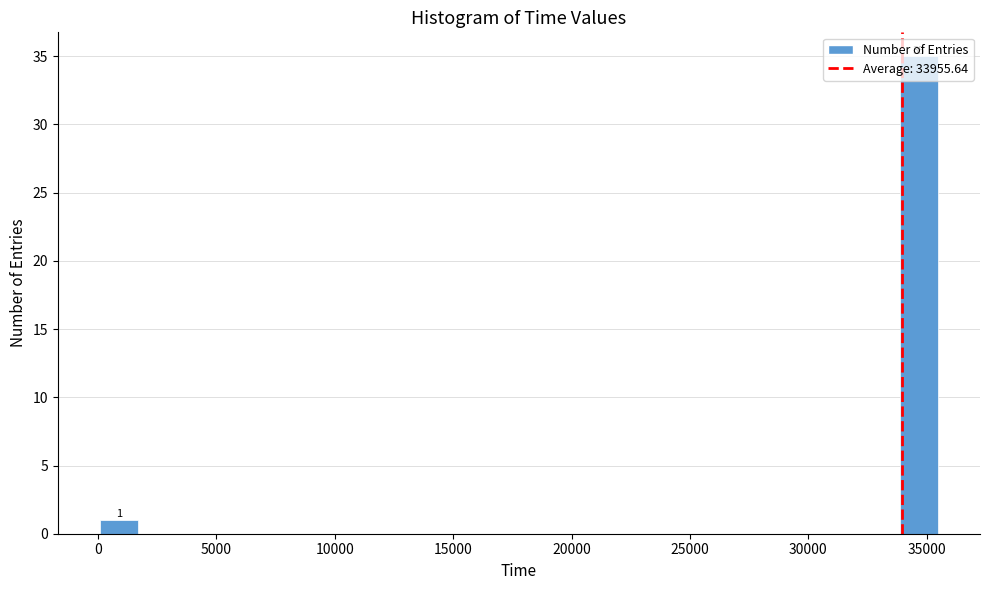

Read against the x-axis, roughly where is the centre of the tallest bar?

34500